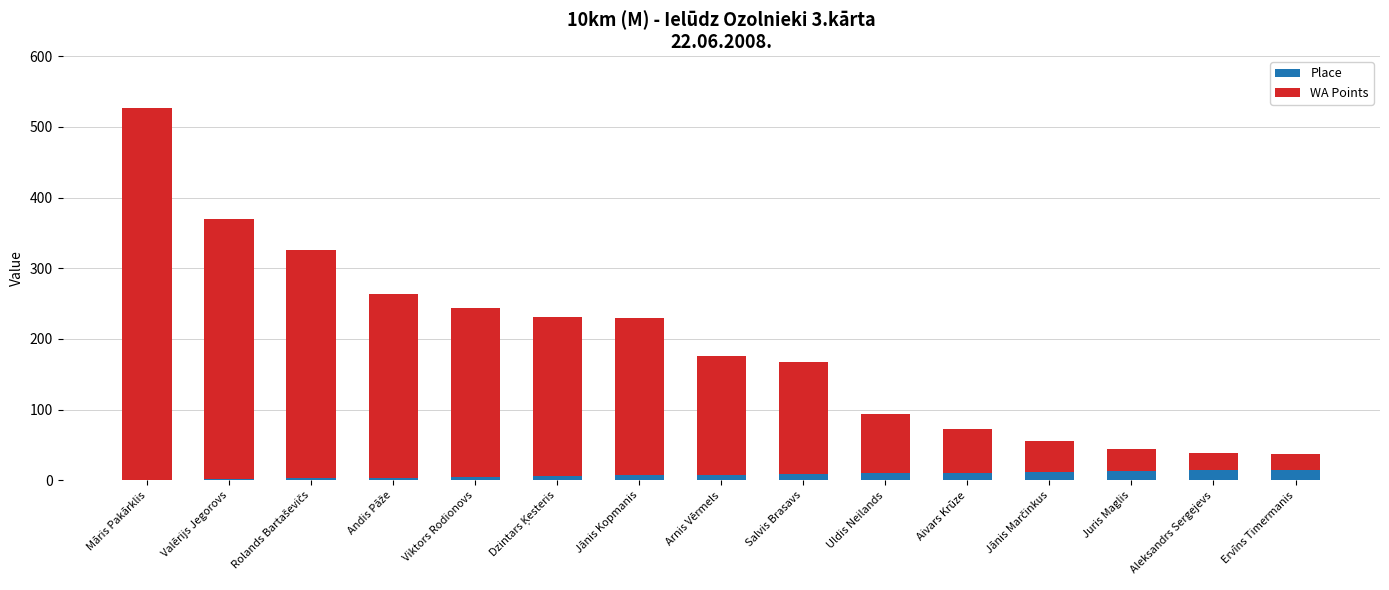

What is the total value across all series at Juris Maglis?

44